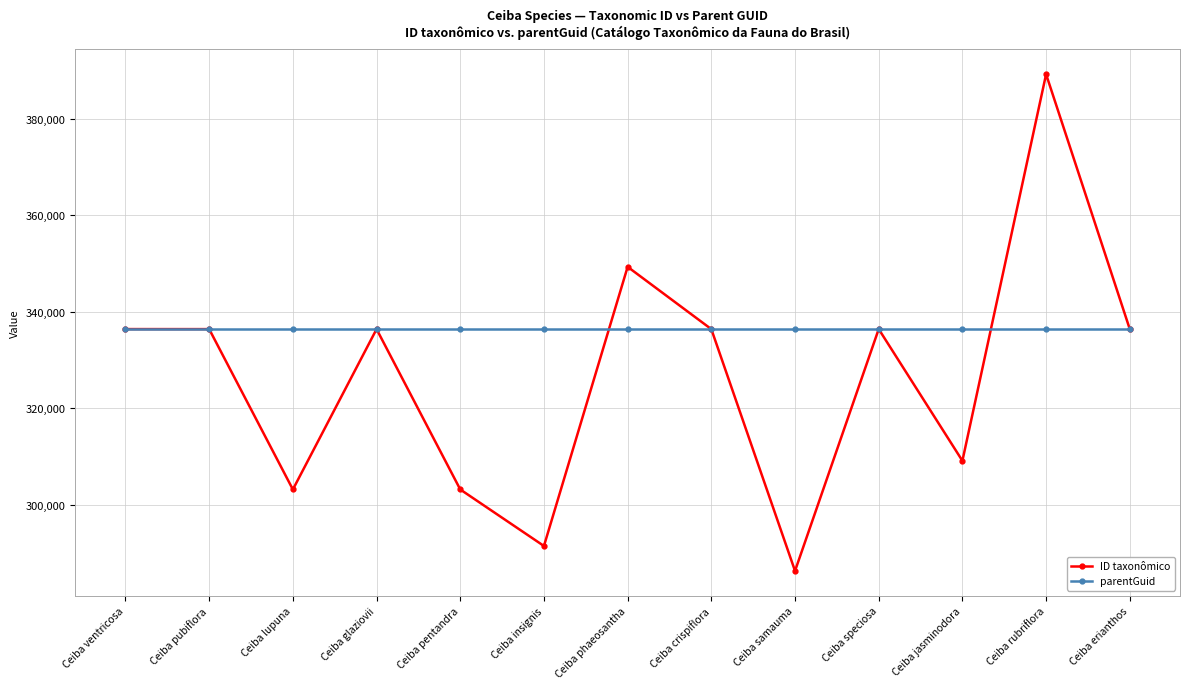

At which category is the sum across all series the highest?

Ceiba rubriflora